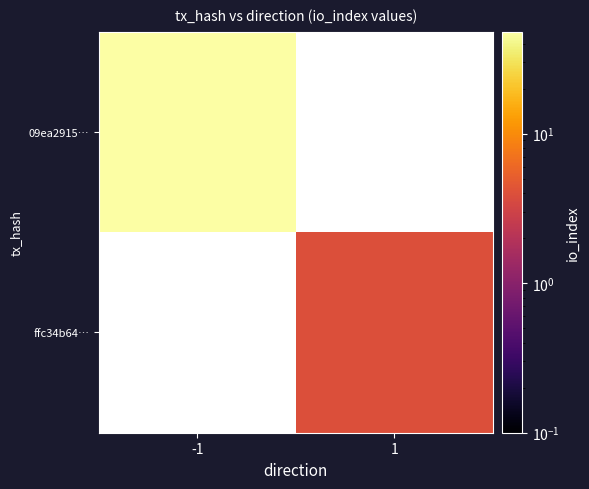

Is it true that ffc34b64… equals 4.0 at 1?

True